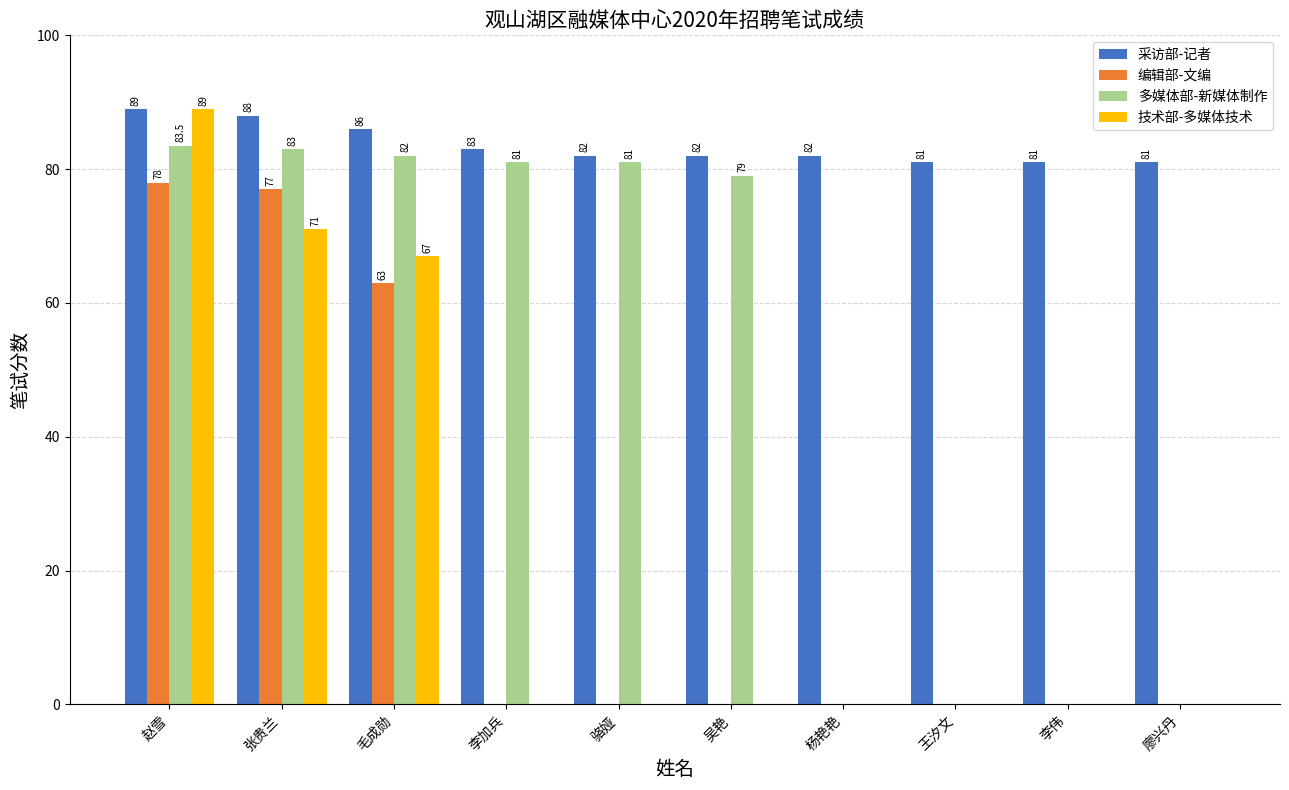

What is the total value across all series at 张贵兰?

319.0